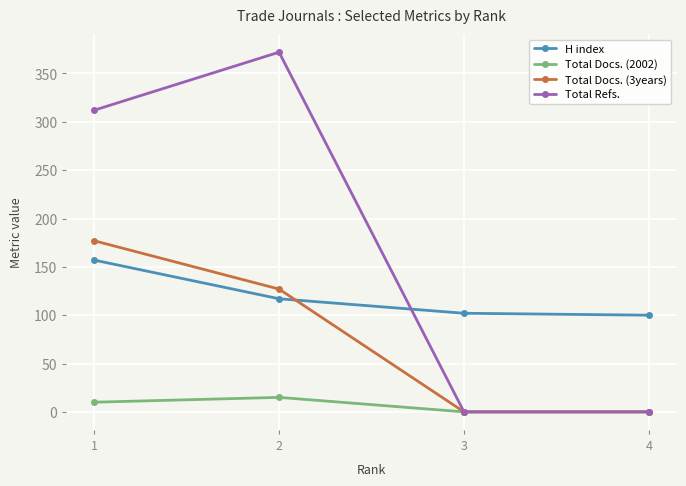

What is the maximum value shown in the chart?

372